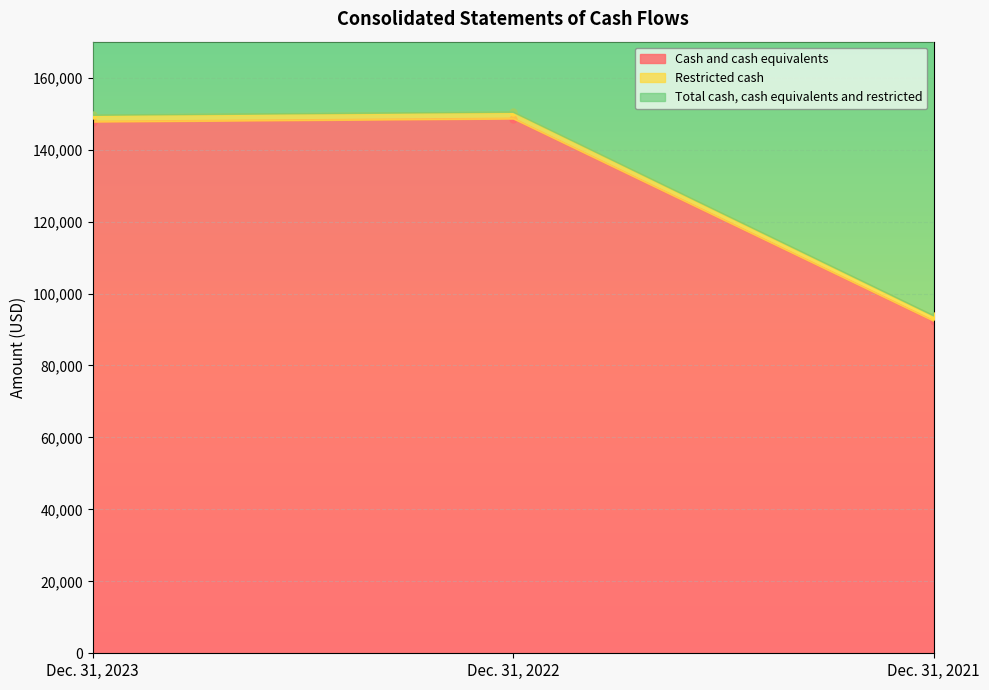

Is it true that Restricted cash equals 21262 at Dec. 31, 2021?

False